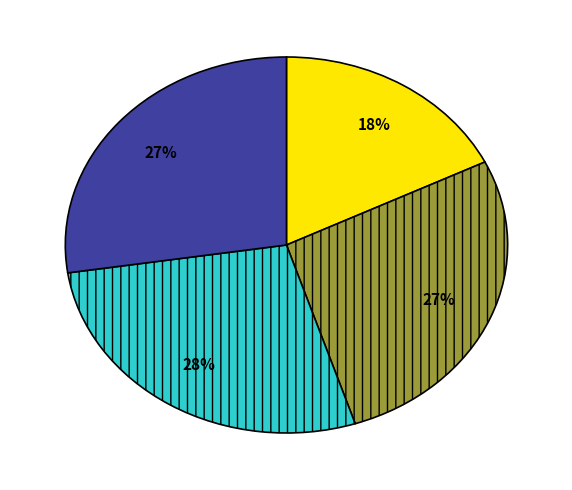

How many segments does this pie chart have?

4